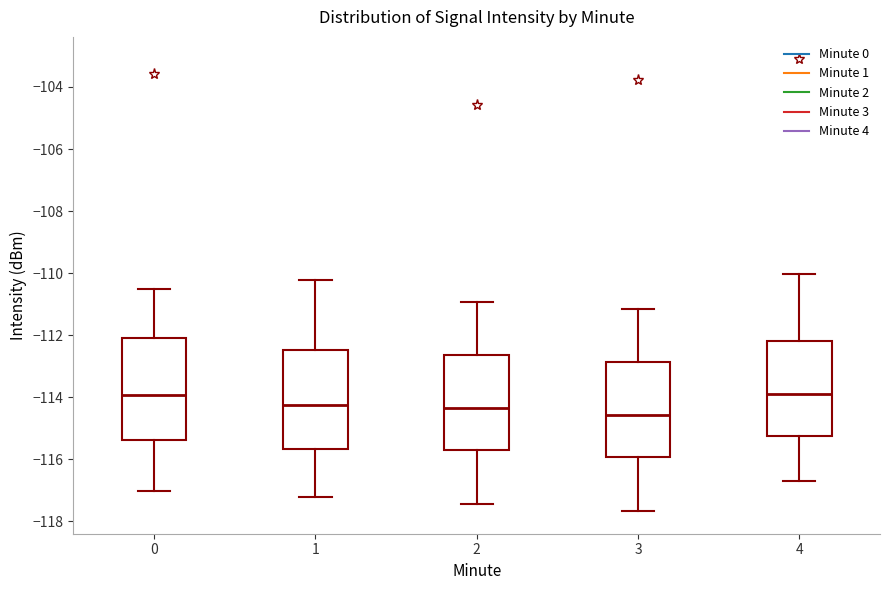

Reading left to right, read every box against the y-axis: the position of its median line, the range the box covers, and the ends of its whiskers. The values are not printed on the chart, so give them approximately, as read against the axis.

0: median -114.0, box -115.4 to -112.2, whiskers -117.0 to -110.6
1: median -114.2, box -115.6 to -112.4, whiskers -117.2 to -110.2
2: median -114.4, box -115.8 to -112.6, whiskers -117.4 to -111.0
3: median -114.6, box -116.0 to -112.8, whiskers -117.6 to -111.2
4: median -113.8, box -115.2 to -112.2, whiskers -116.8 to -110.0